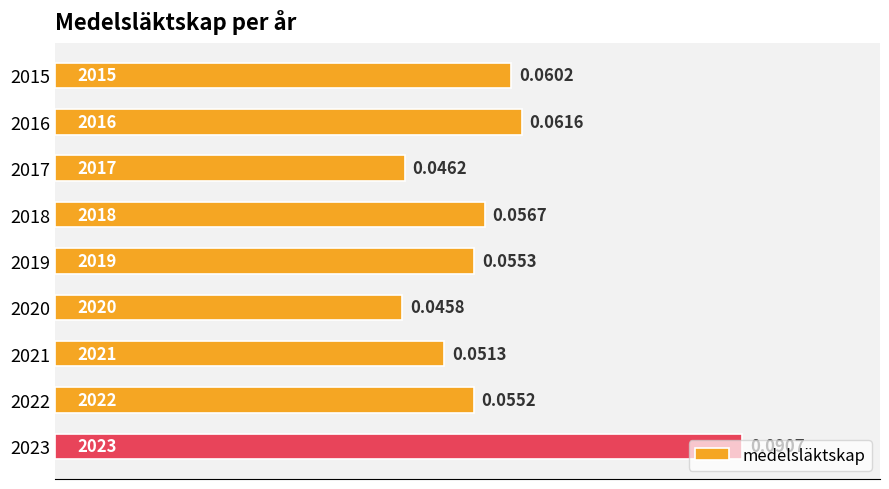

Rank the categories by value from highest to lowest.

2023, 2016, 2015, 2018, 2019, 2022, 2021, 2017, 2020